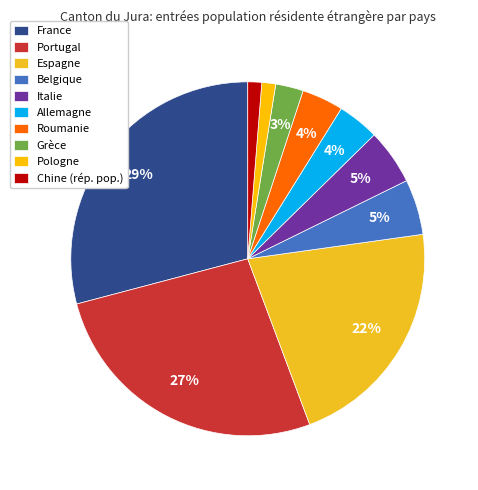

Is there any slice that represents more than half of the pie?

No